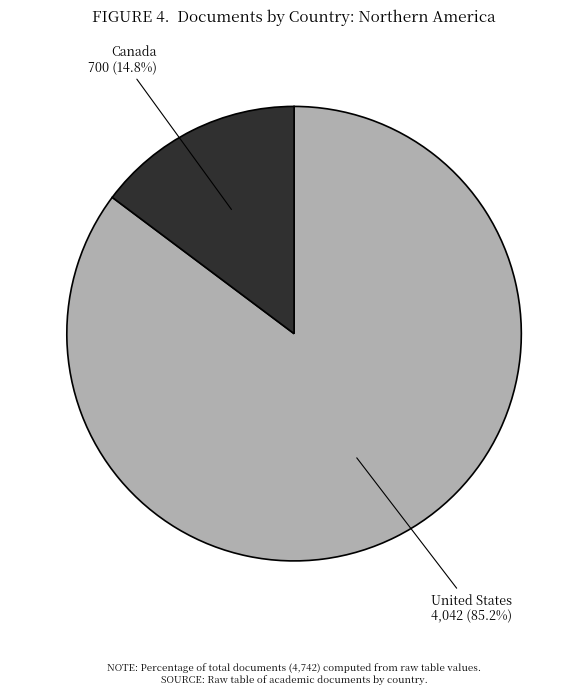

Between Canada and United States, which is larger?

United States